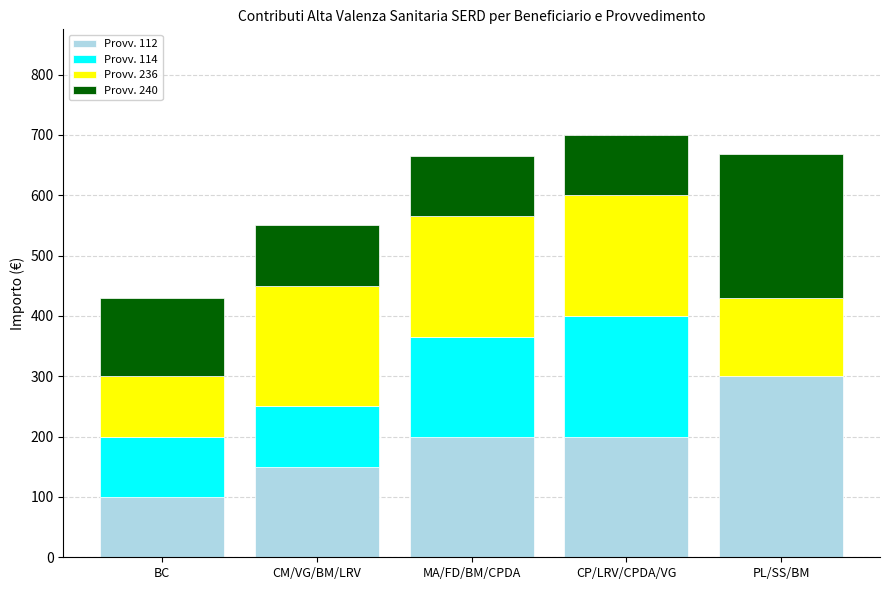

Count the number of data series in this chart.

4